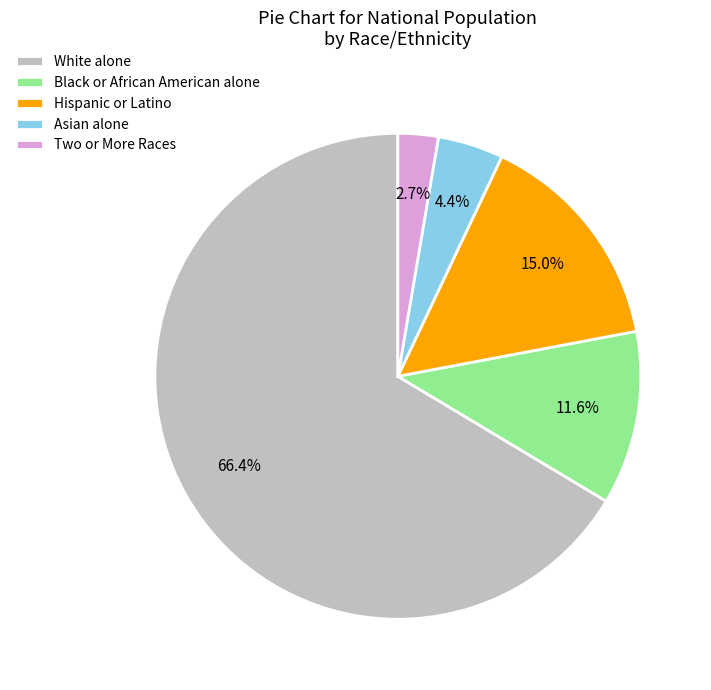

Rank the categories by value from lowest to highest.

Two or More Races, Asian alone, Black or African American alone, Hispanic or Latino, White alone